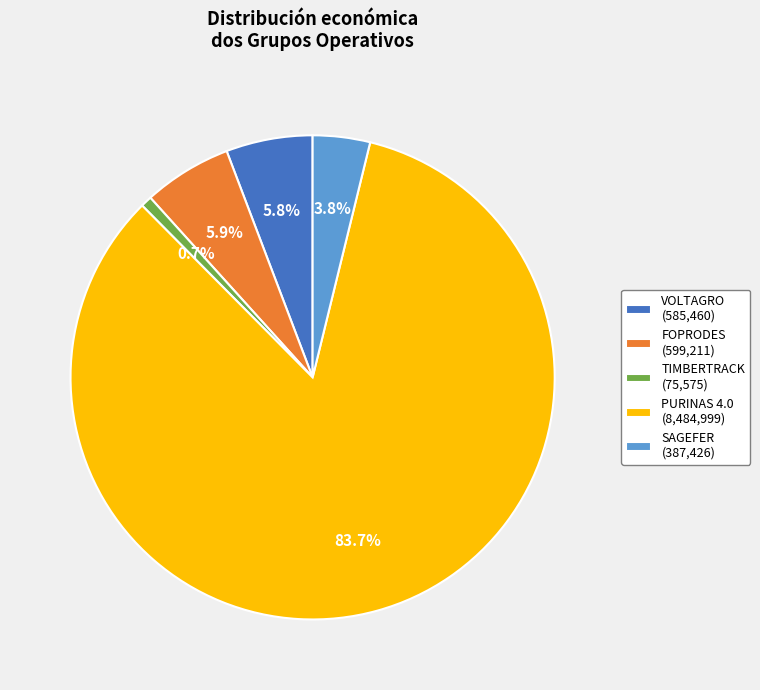

Does PURINAS 4.0 represent more than half of the total?

Yes